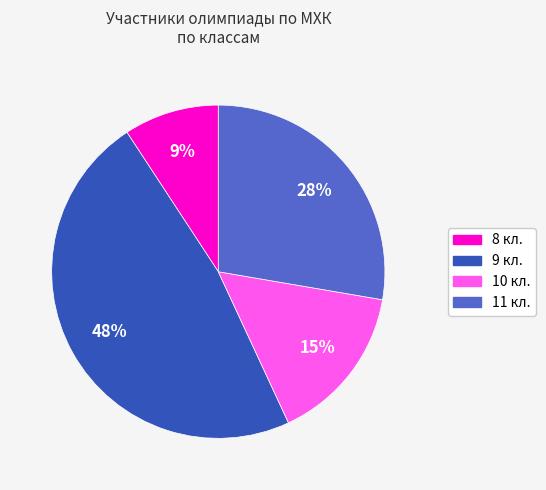

Is it true that 10 кл. is 15% of the pie?

True